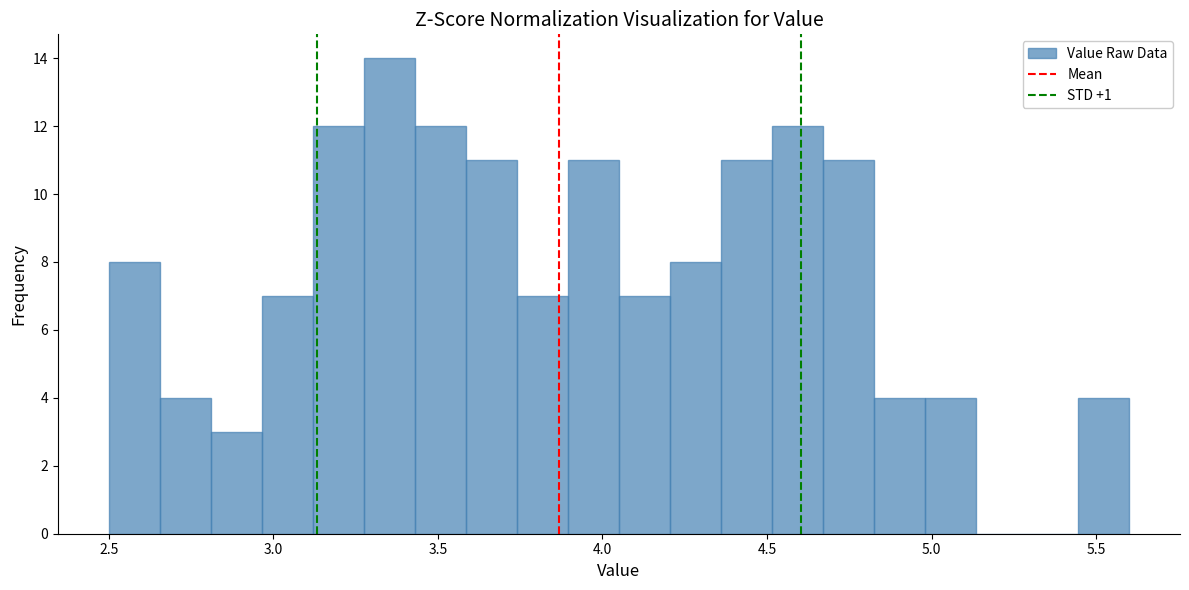

Read against the x-axis, roughly where is the centre of the tallest bar?

3.35